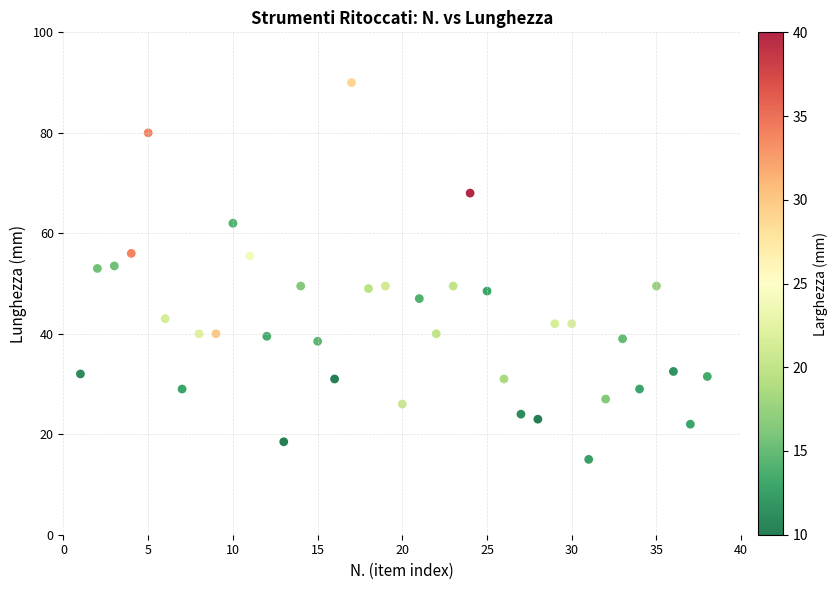

What is the range of X values (max minus min)?

37.0